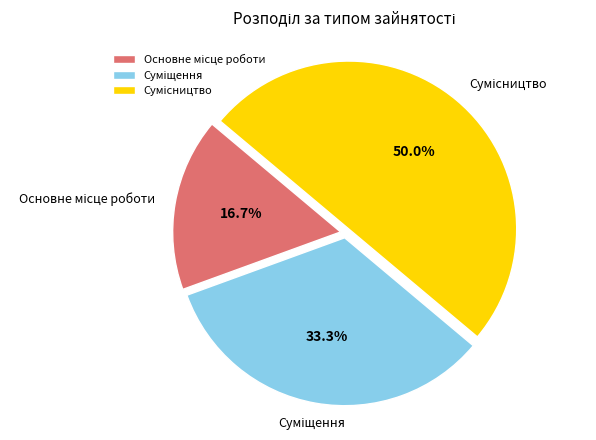

Between Суміщення and Сумісництво, which is larger?

Сумісництво